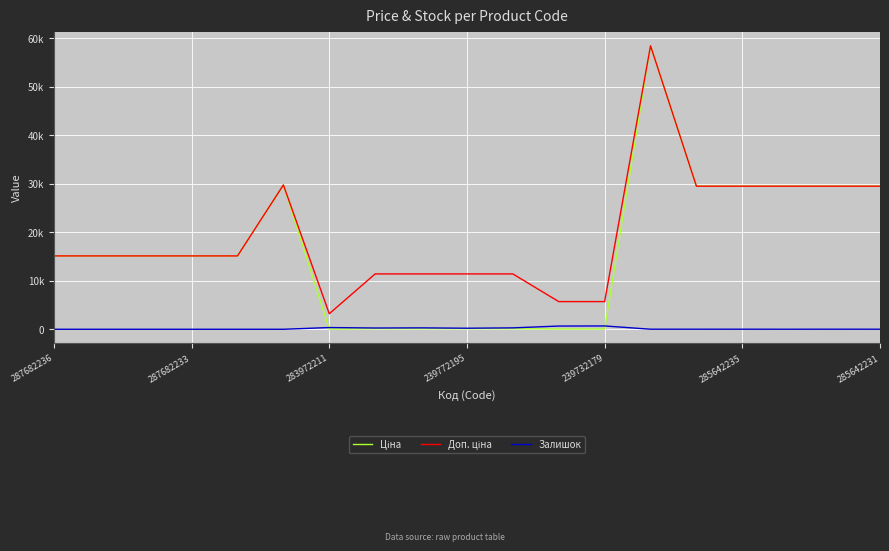

Does the chart have visible grid lines?

Yes